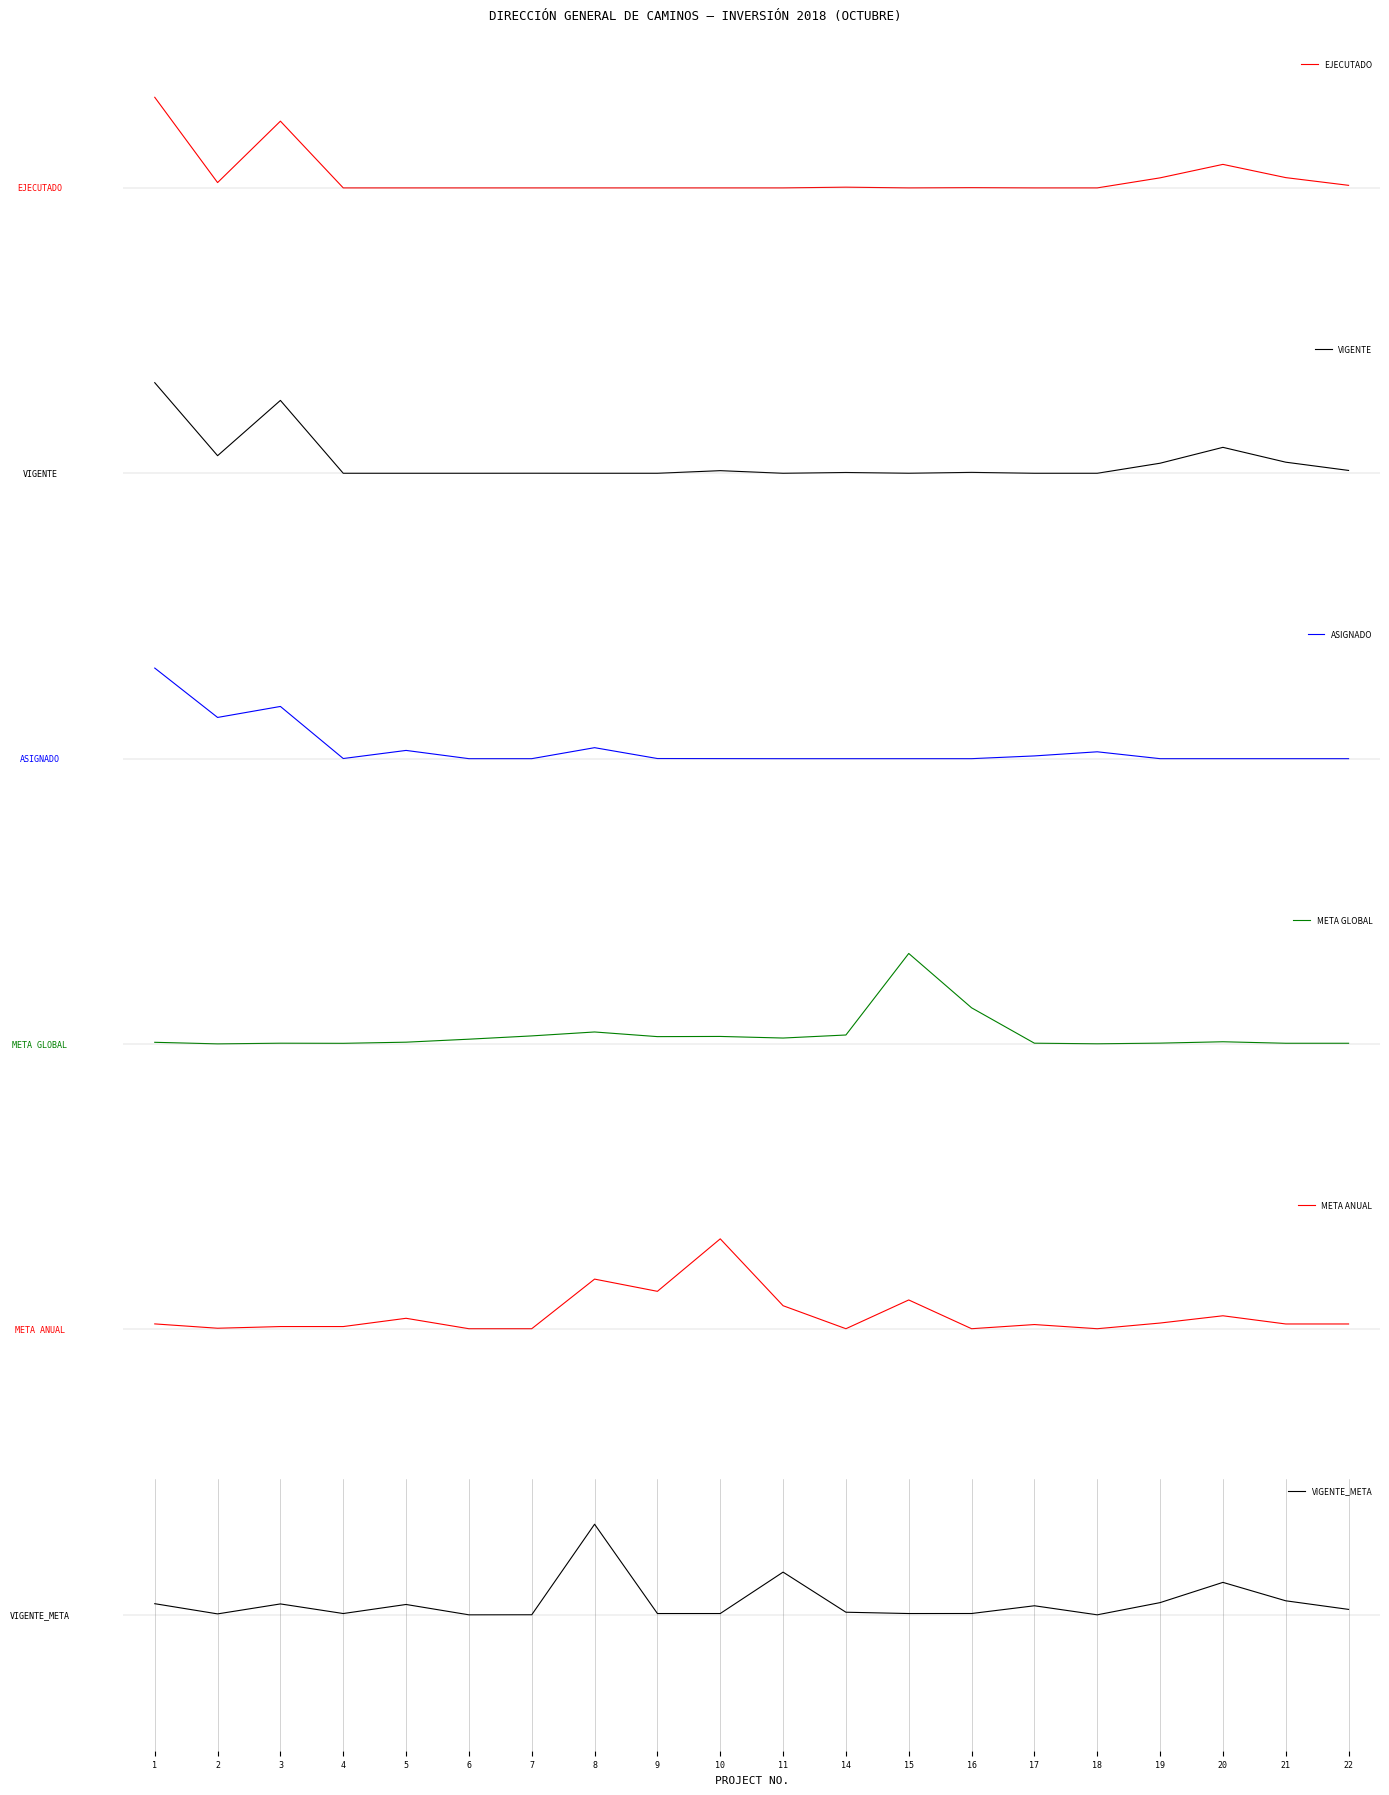

True or false: EJECUTADO and ASIGNADO cross at least once.

False